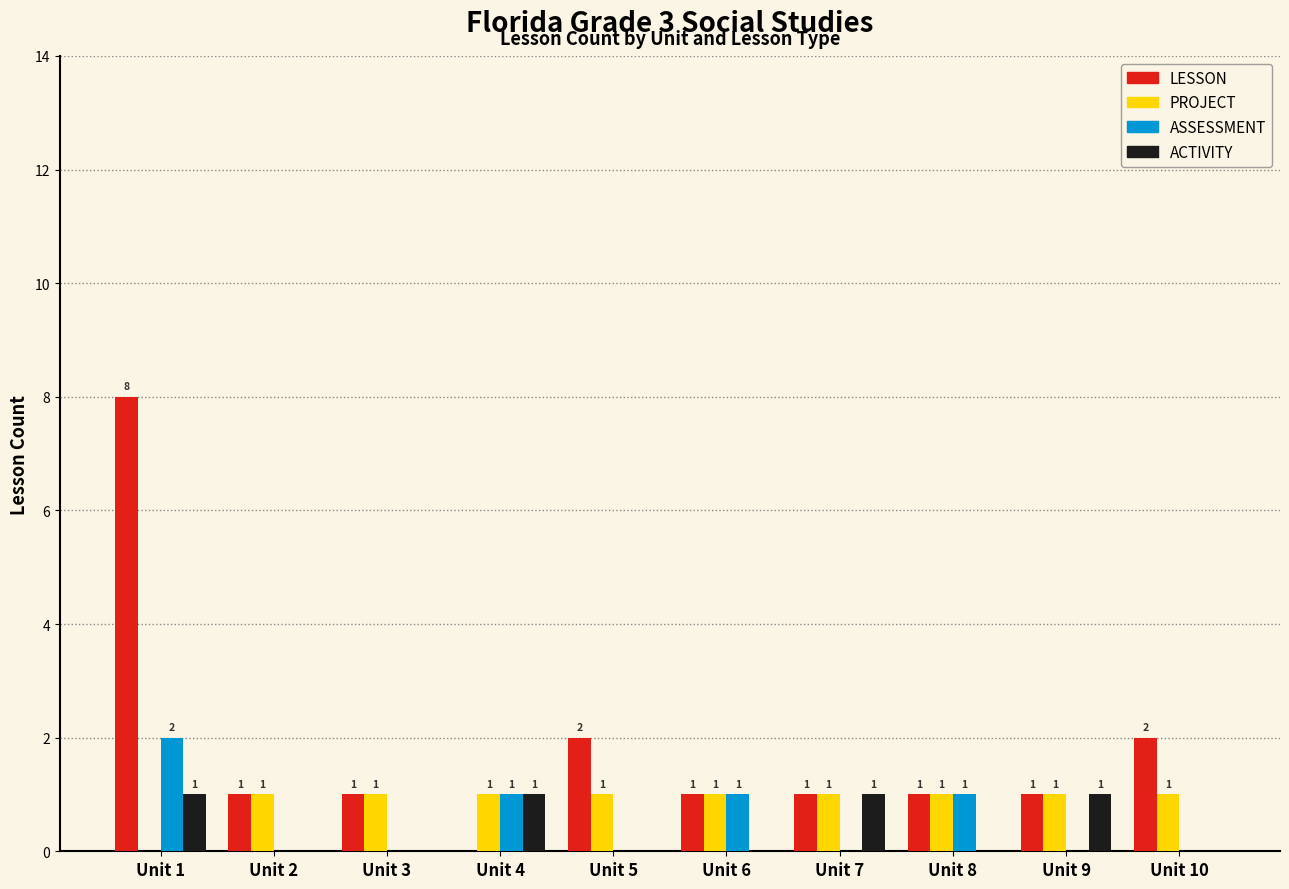

Is it true that ASSESSMENT equals 0 at Unit 10?

True